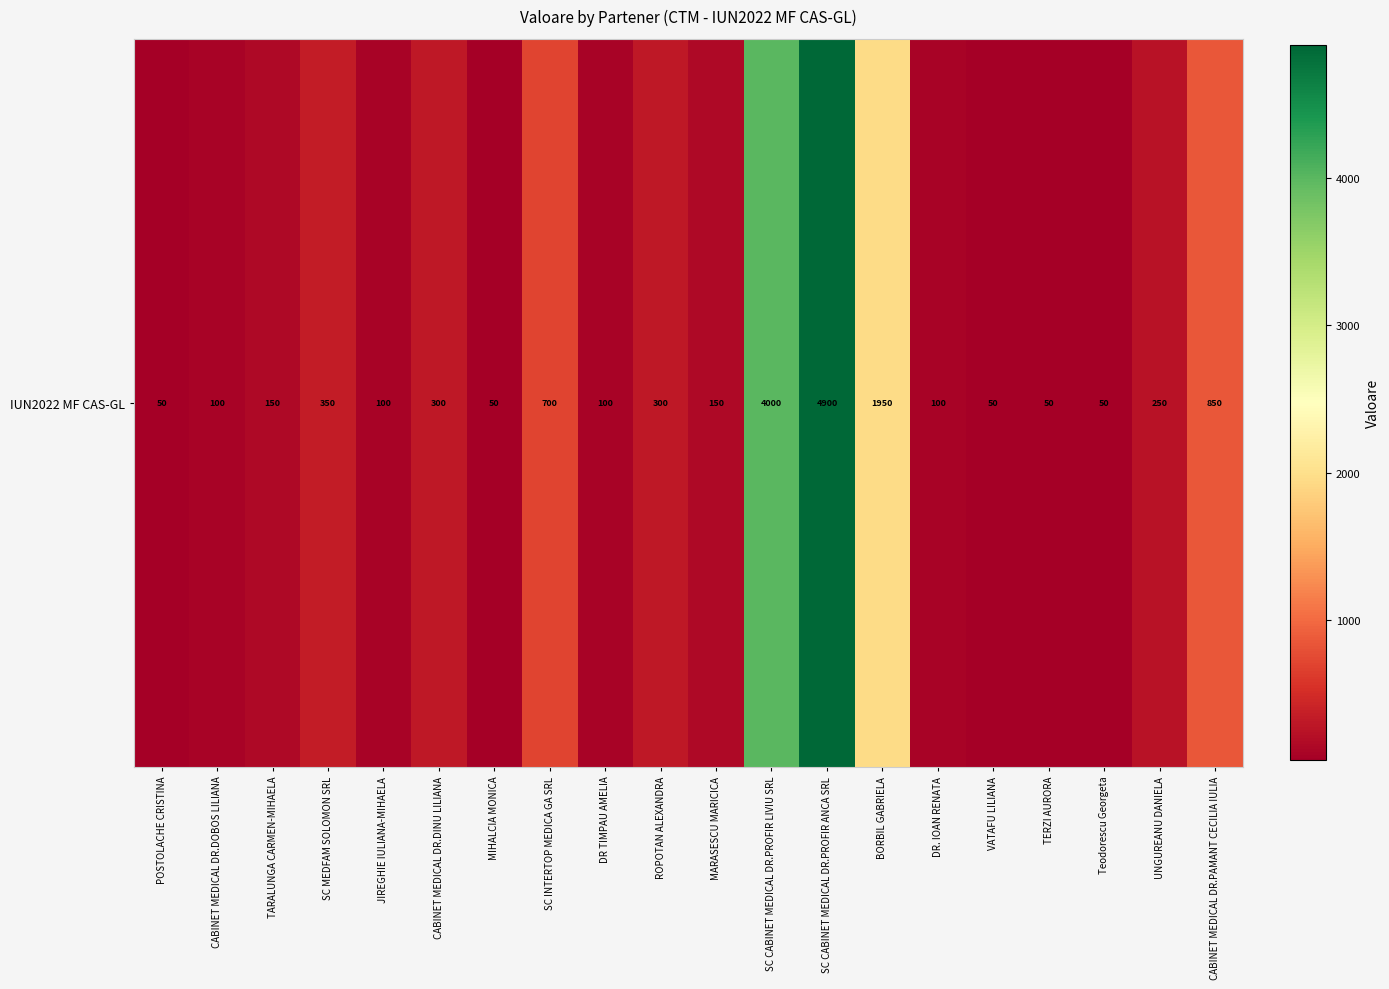

What is the greatest value displayed?

4900